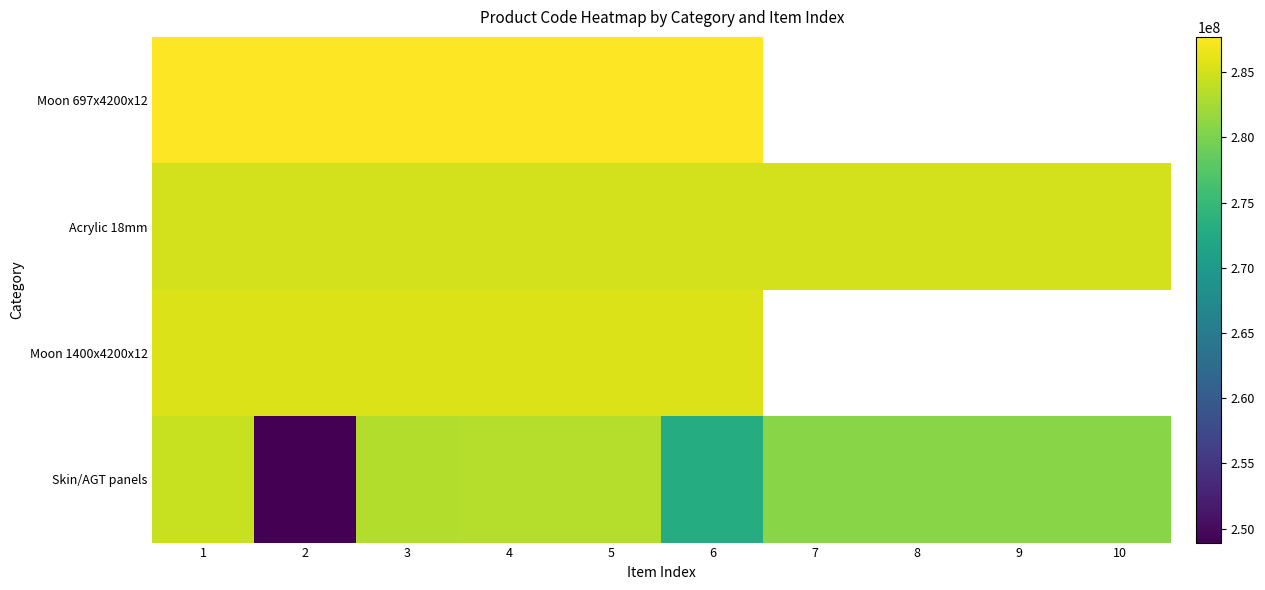

What is the maximum value shown in the chart?

287702232.0